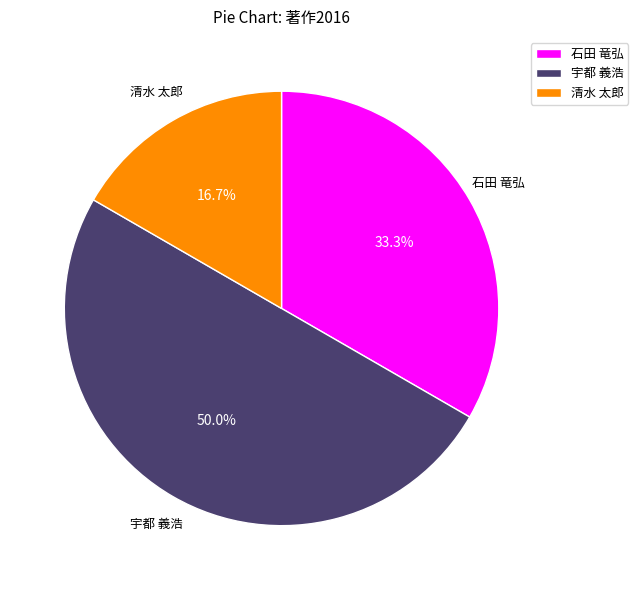

Which category has the smallest portion of the pie?

清水 太郎